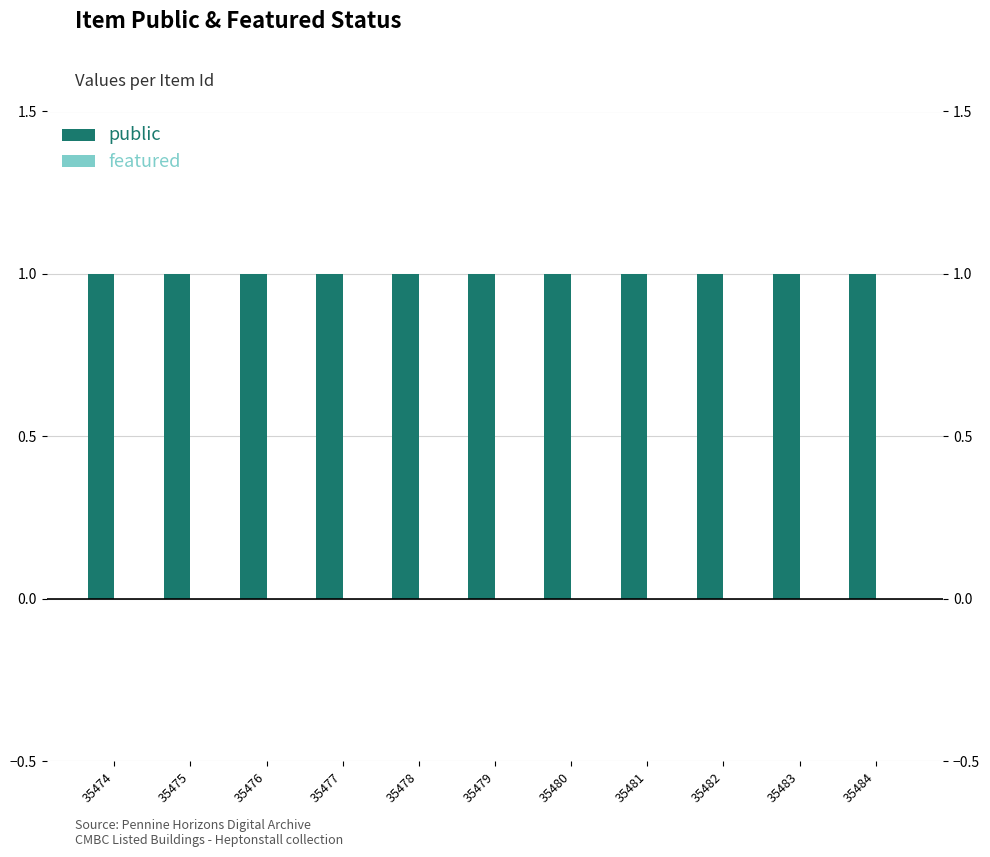

The public series shows 1 at 35476. True or false?

False